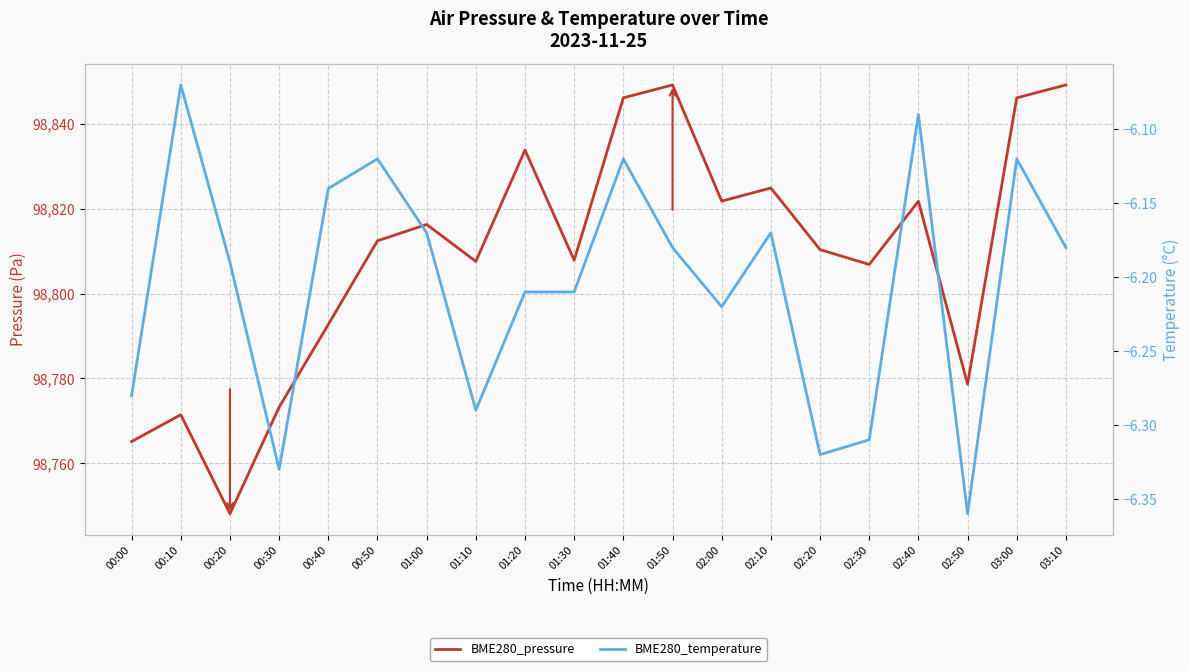

At which label does BME280_pressure reach its minimum?

00:20